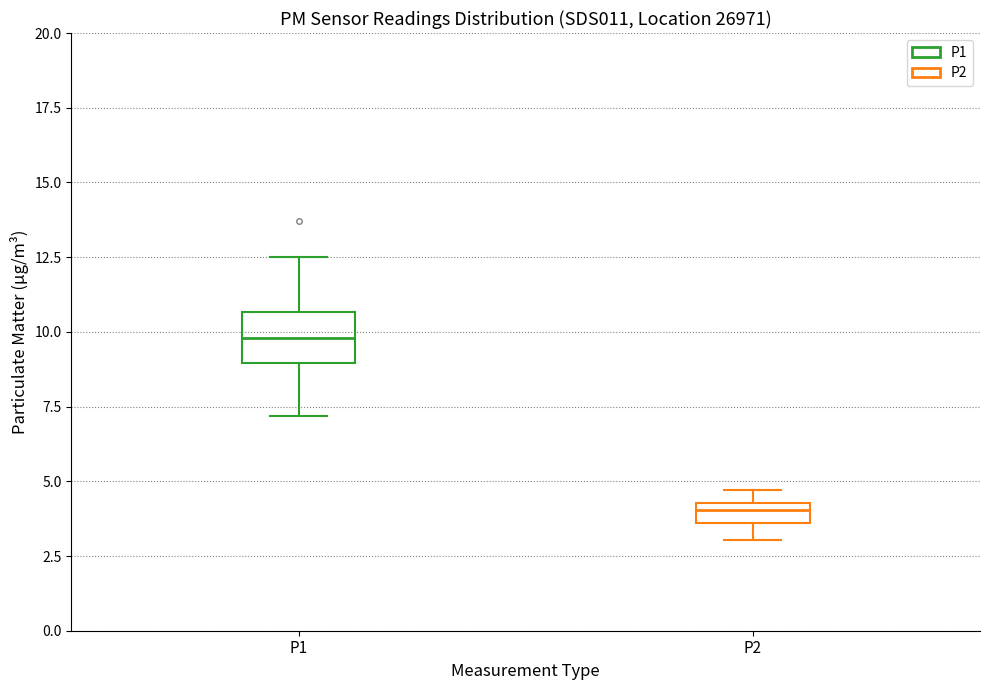

Which box is the tallest, from its lower edge to its upper edge?

P1